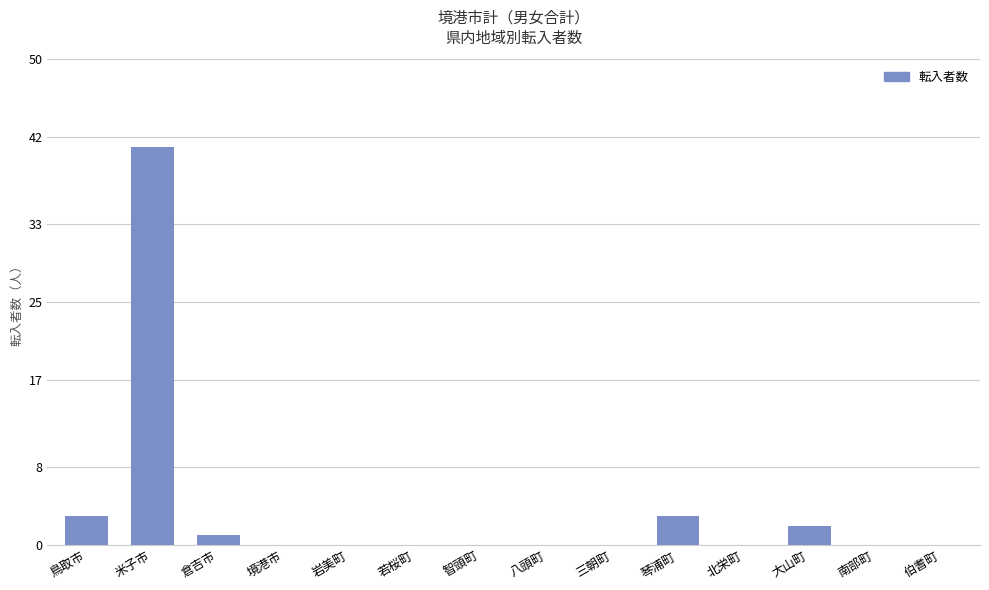

Reading left to right, what are all the values shown in this chart?

3	41	1	0	0	0	0	0	0	3	0	2	0	0